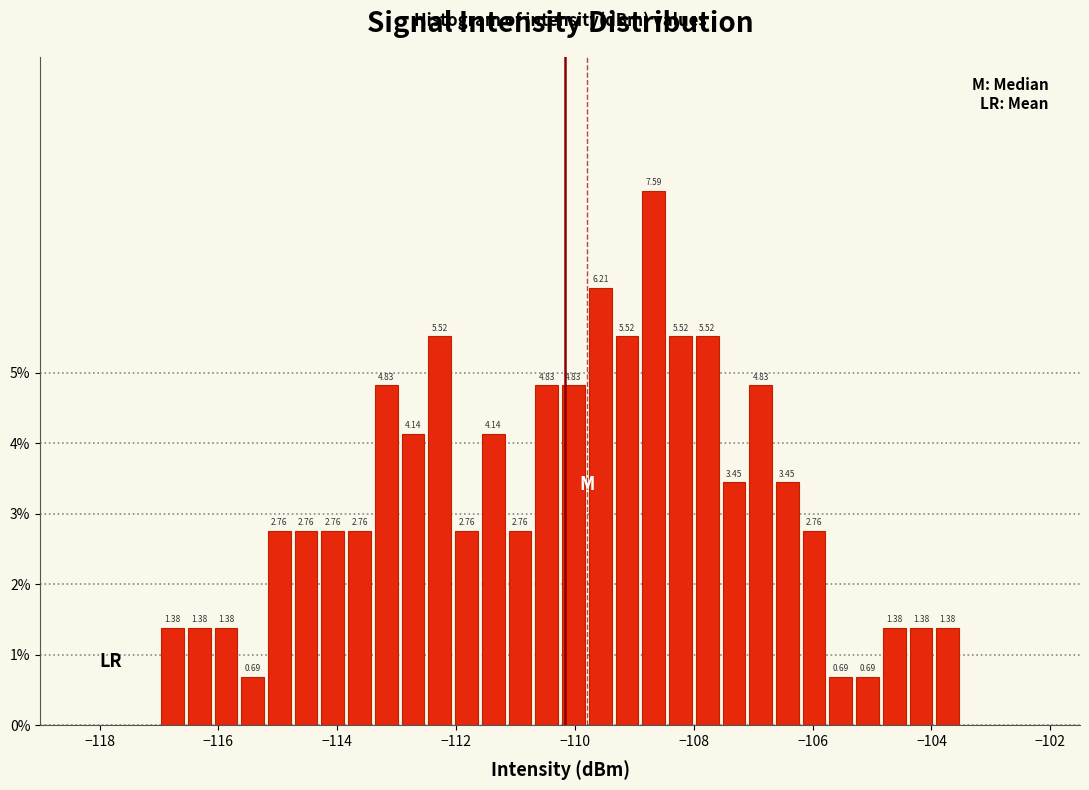

Around what value on the x-axis is the tallest bar? Give the approximate position of its centre, as read against the axis.

-108.6